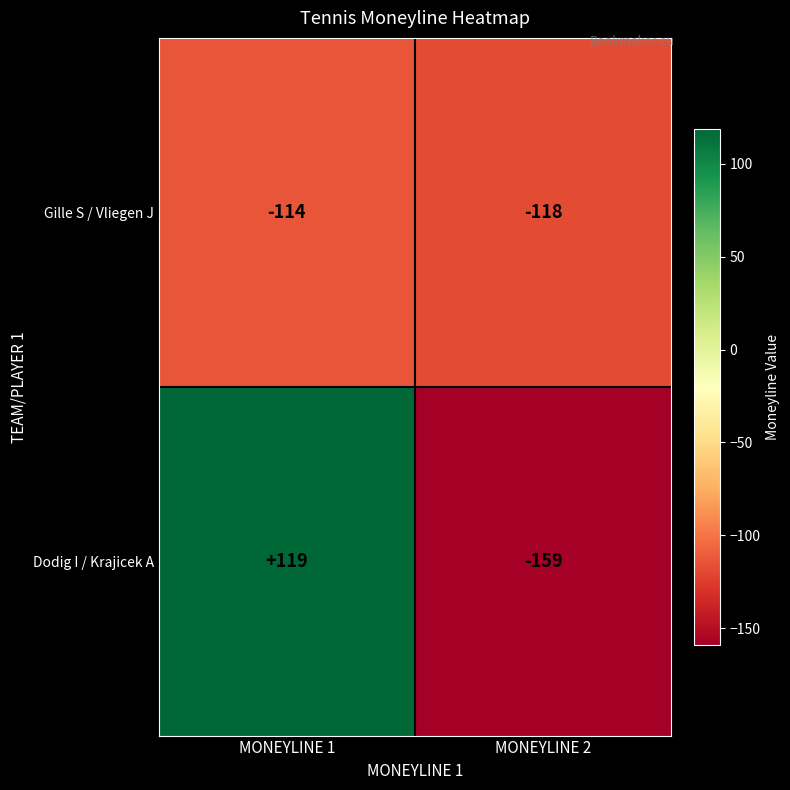

Which category has the highest value across all series?

MONEYLINE 1